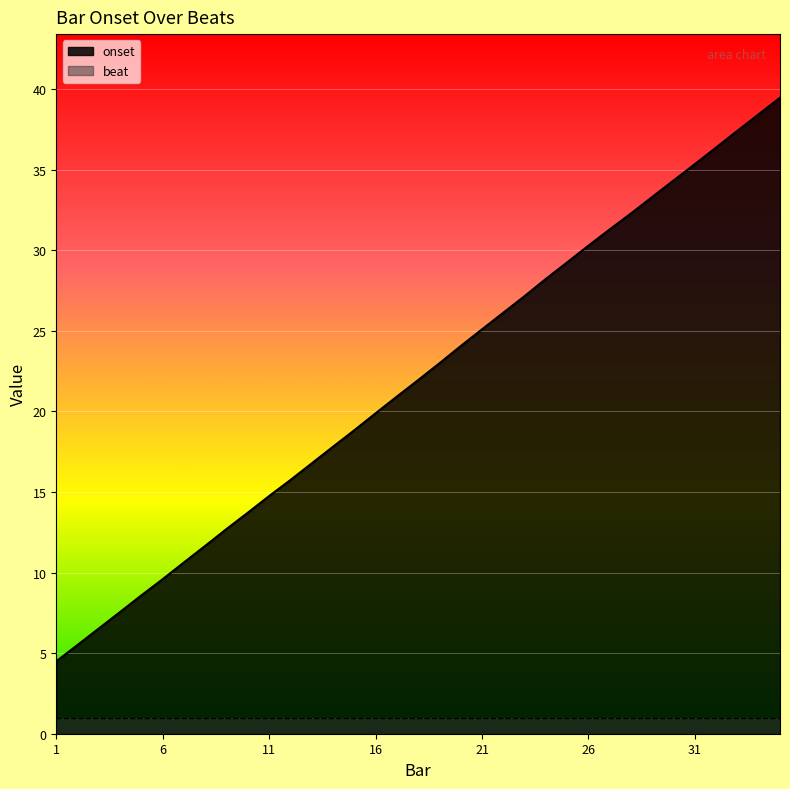

What is the average value?

22.0